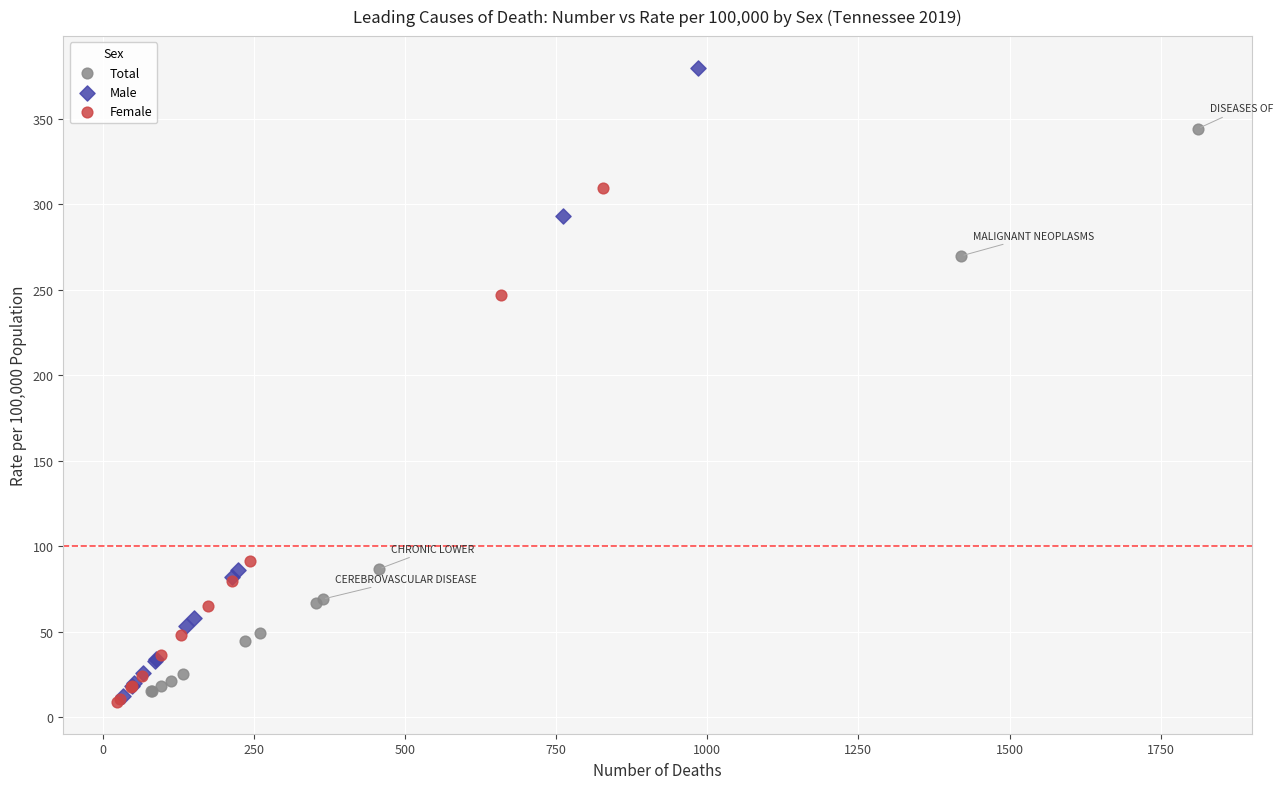

Which series has the widest spread of Y values?

Male